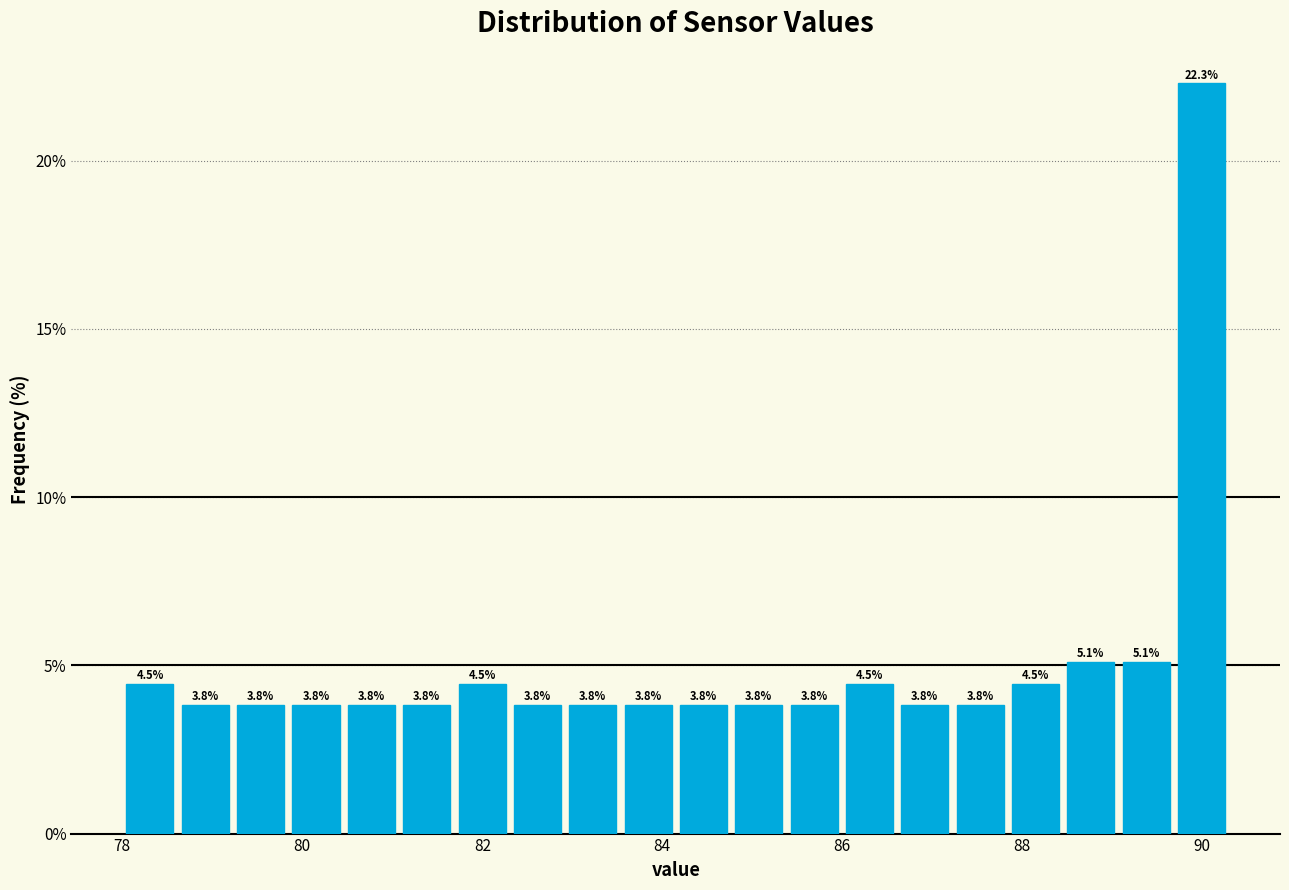

Around what value on the x-axis is the tallest bar? Give the approximate position of its centre, as read against the axis.

90.0